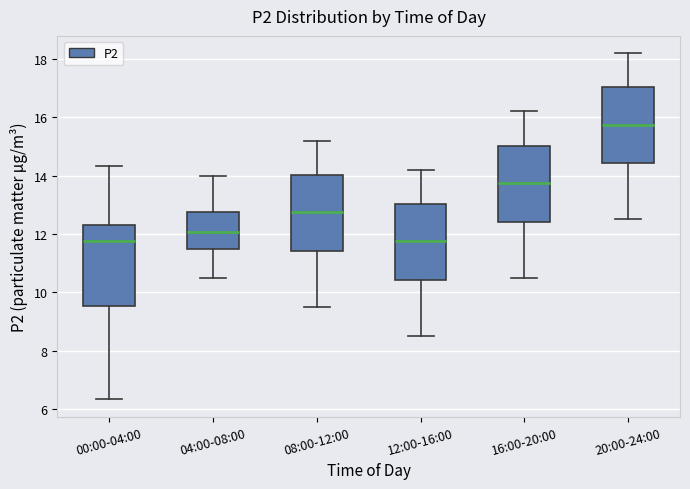

Reading left to right, read every box against the y-axis: the position of its median line, the range the box covers, and the ends of its whiskers. The values are not printed on the chart, so give them approximately, as read against the axis.

00:00-04:00: median 11.8, box 9.6 to 12.4, whiskers 6.4 to 14.4
04:00-08:00: median 12.0, box 11.4 to 12.8, whiskers 10.6 to 14.0
08:00-12:00: median 12.8, box 11.4 to 14.0, whiskers 9.6 to 15.2
12:00-16:00: median 11.8, box 10.4 to 13.0, whiskers 8.6 to 14.2
16:00-20:00: median 13.8, box 12.4 to 15.0, whiskers 10.6 to 16.2
20:00-24:00: median 15.8, box 14.4 to 17.0, whiskers 12.6 to 18.2